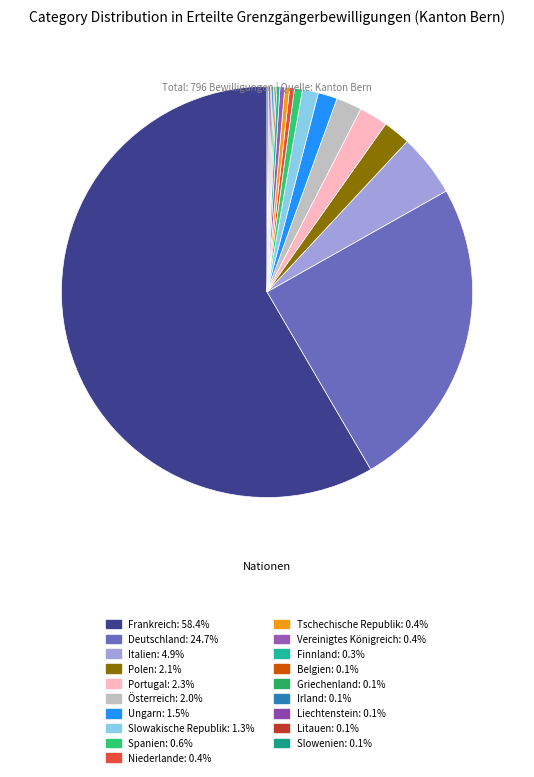

What percentage do Belgien and Ungarn together represent?

1.6%